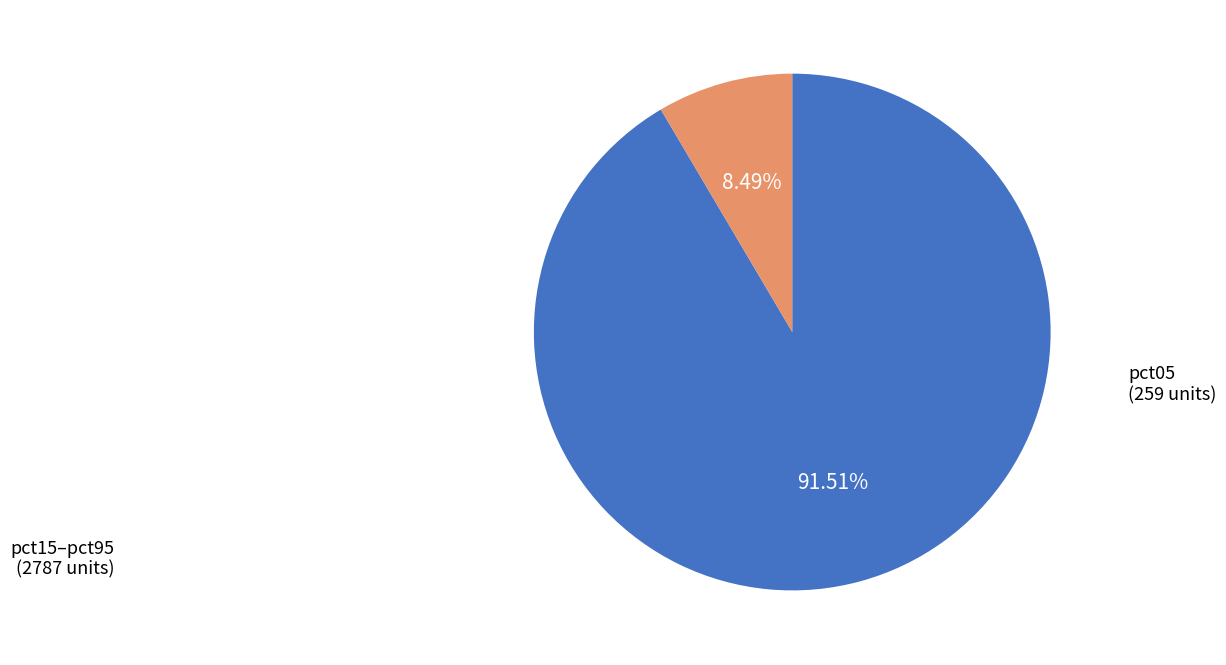

Is there a majority slice in this chart?

Yes